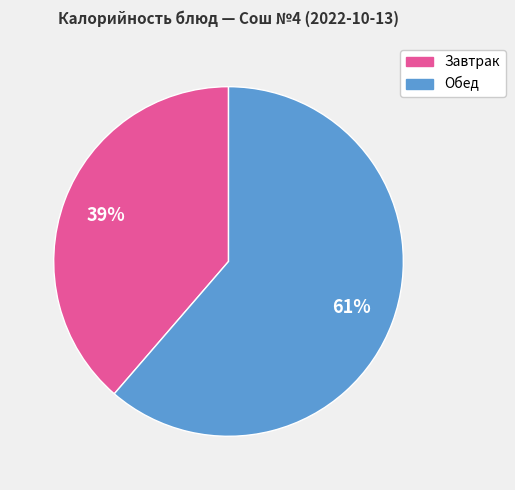

To the nearest percent, what is the average slice percentage?

50%